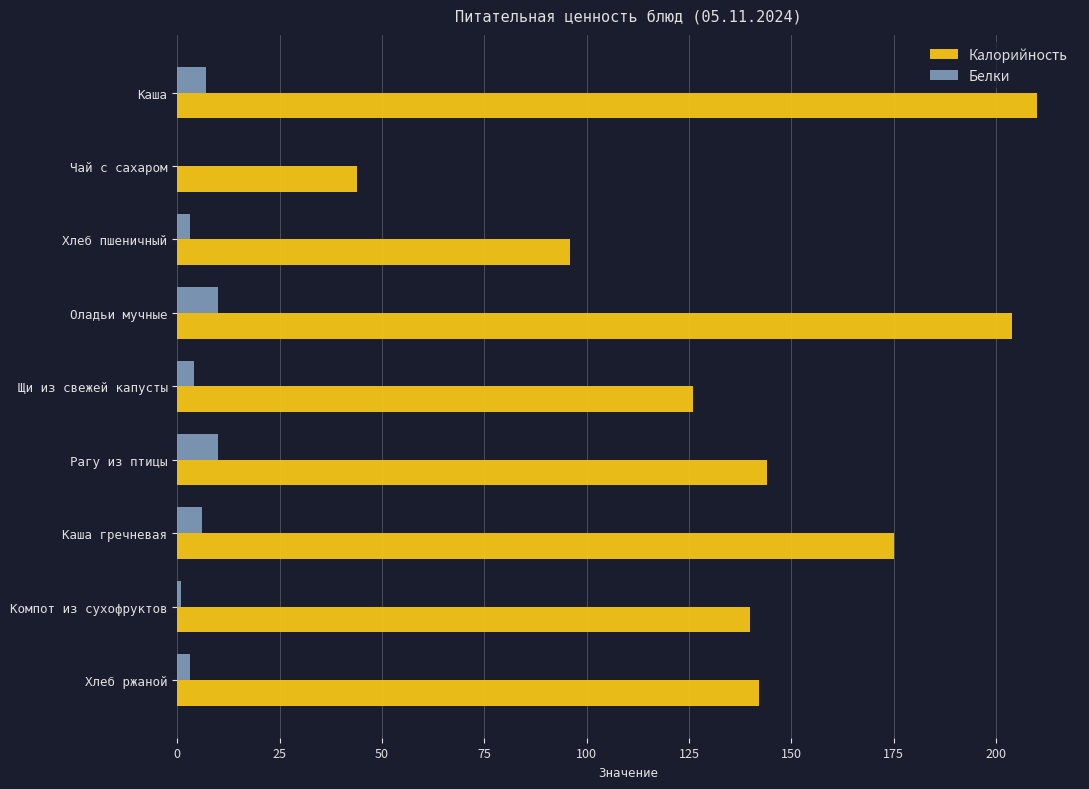

Which series changed the most between Хлеб пшеничный and Хлеб ржаной?

Калорийность